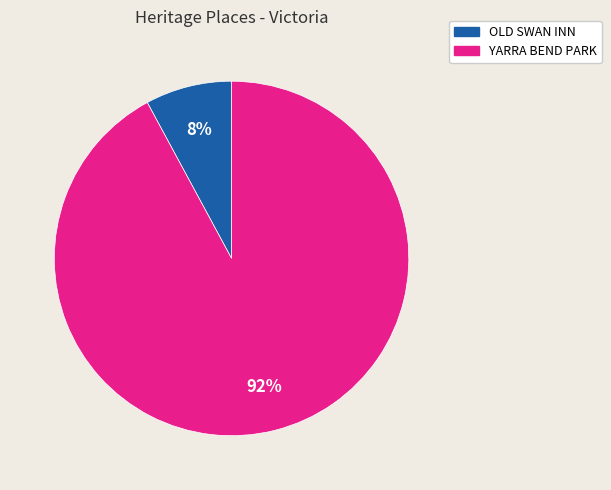

What is the largest slice in the pie chart?

YARRA BEND PARK